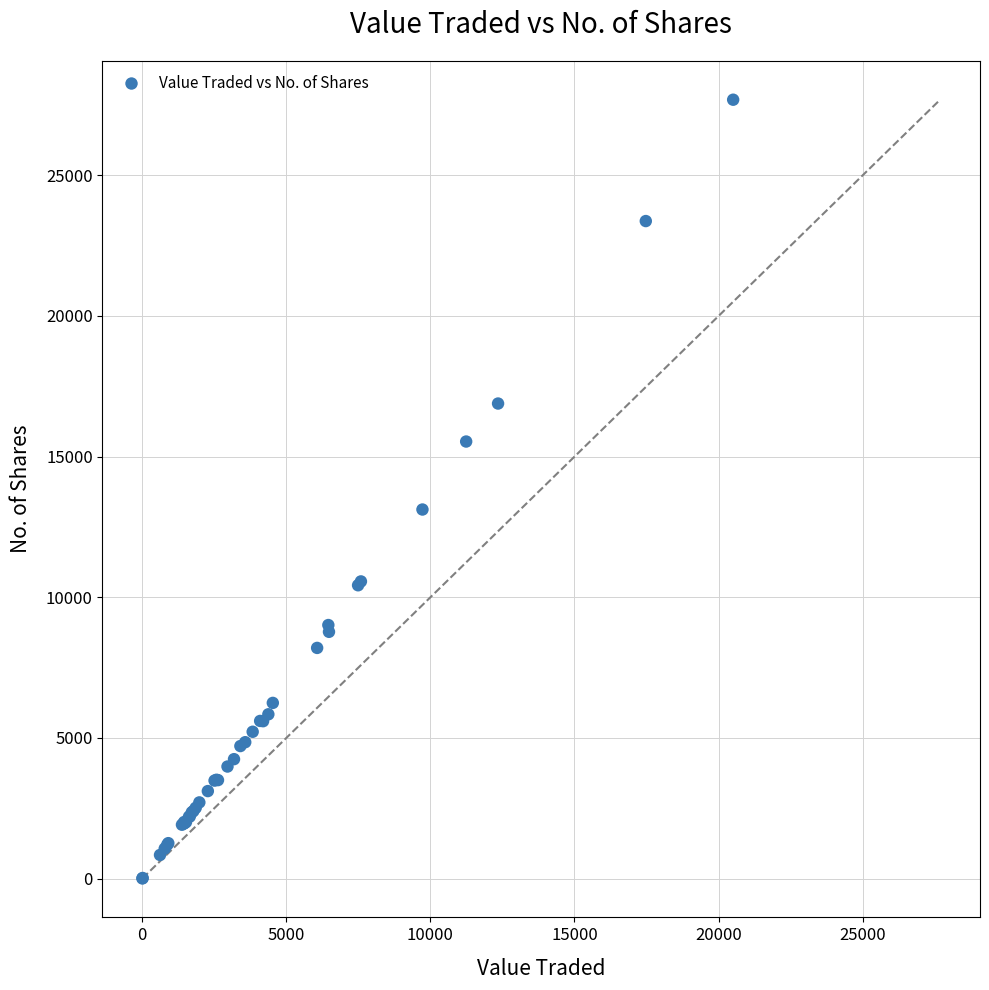

What Y value in the scatter plot is closest to 13847?

13120